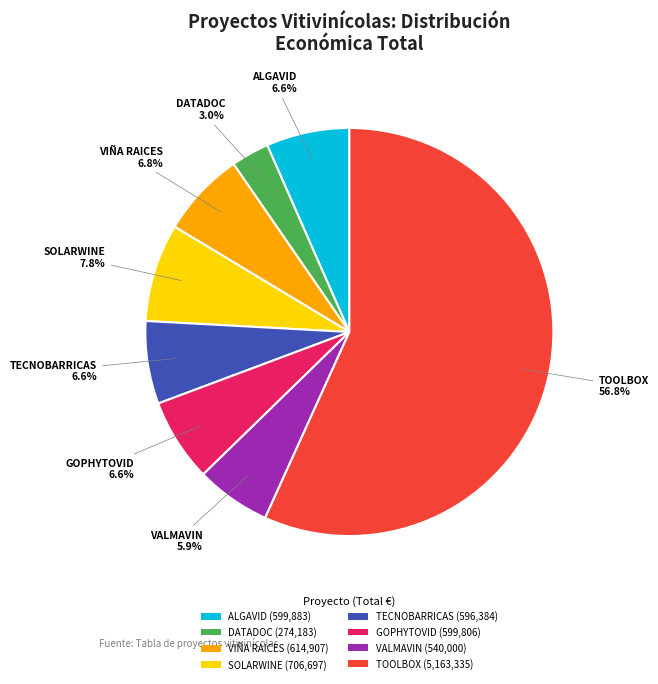

How many segments does this pie chart have?

8